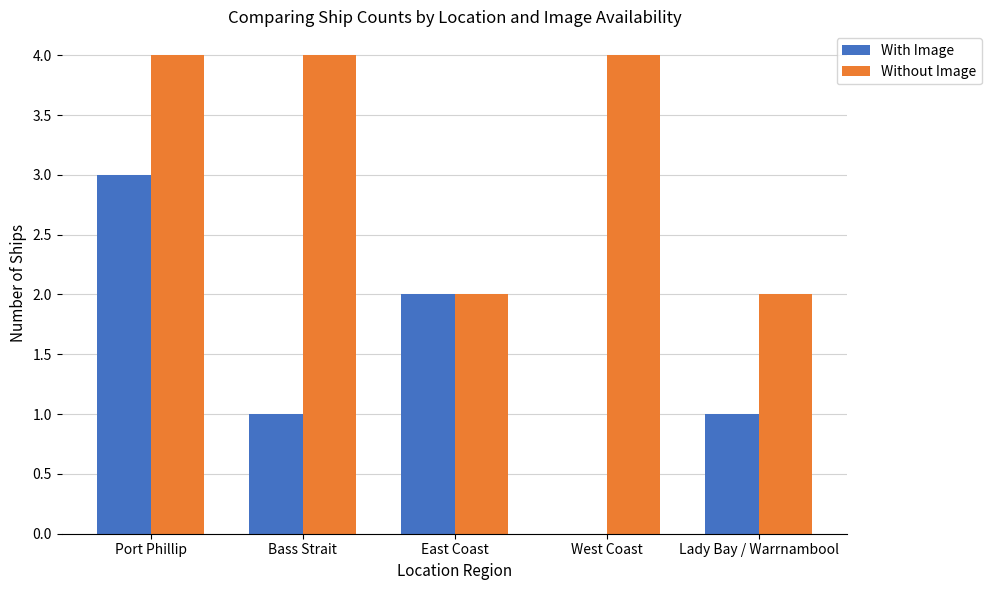

Is it true that With Image equals 0 at Bass Strait?

False